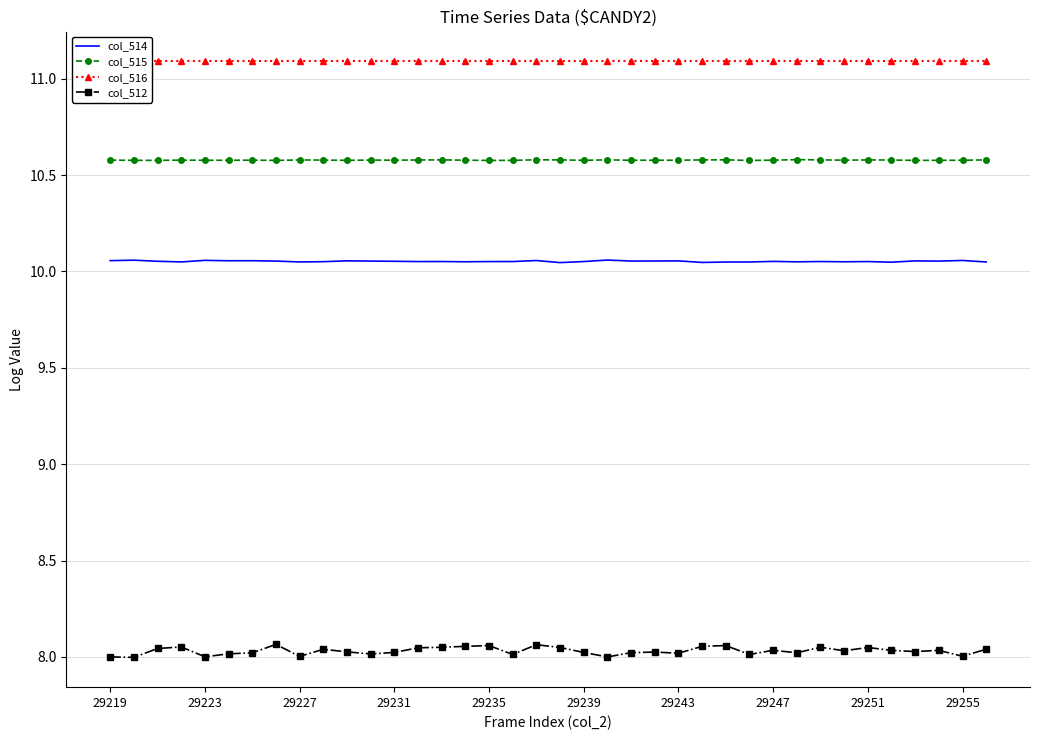

What is the maximum value for col_515?

10.6